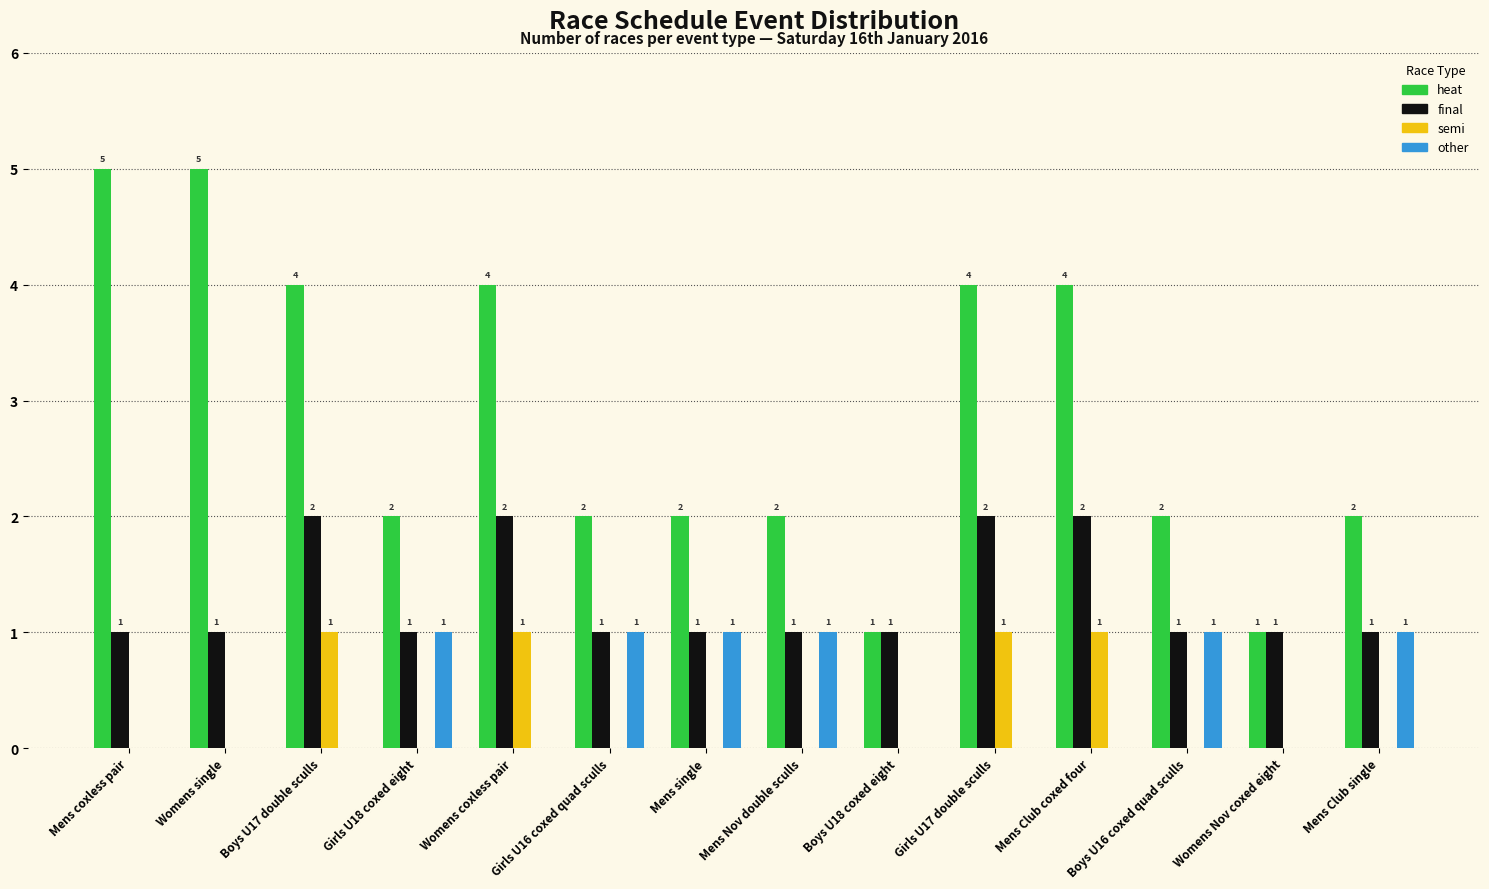

What is the maximum value shown in the chart?

5